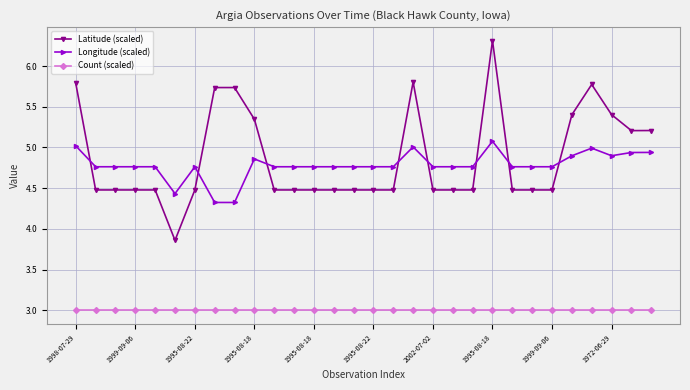

What is the highest value of the Longitude (scaled) series?

5.1